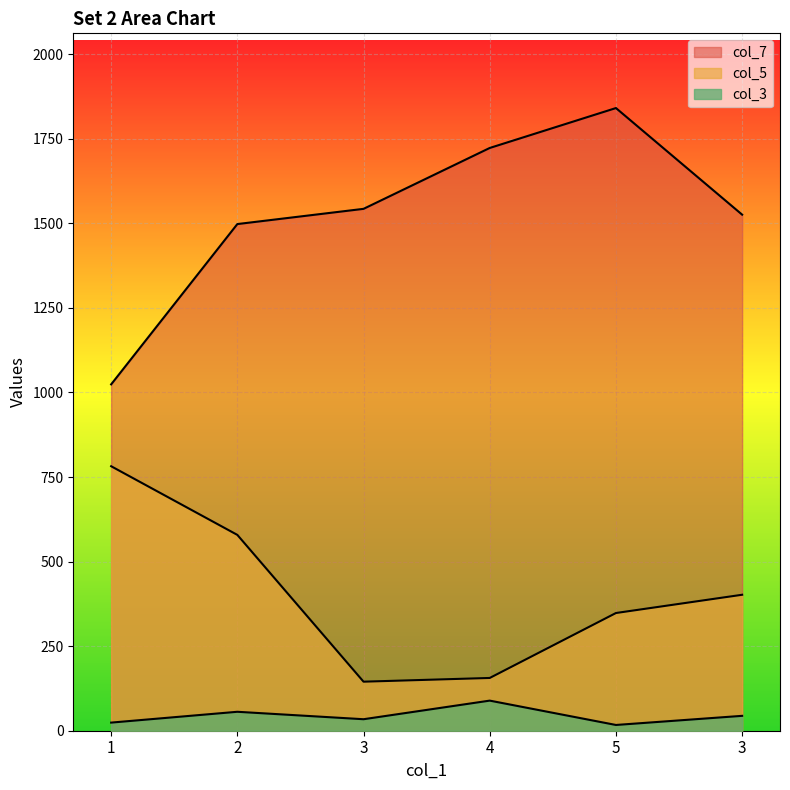

True or false: col_3 and col_5 intersect in this chart.

False